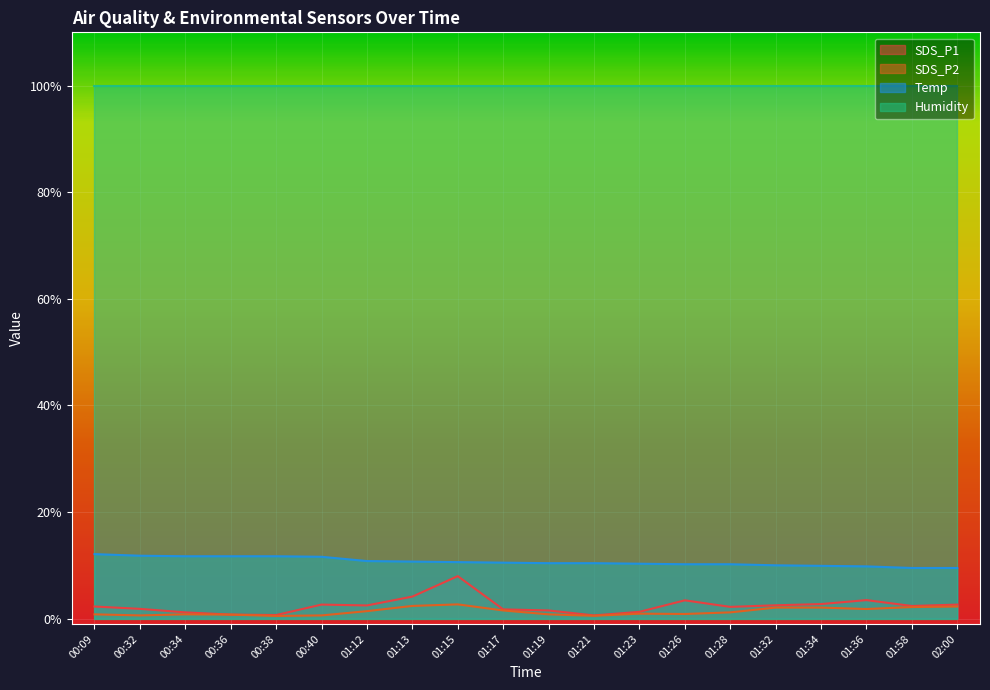

The SDS_P1 series shows 1.3 at 01:23. True or false?

True